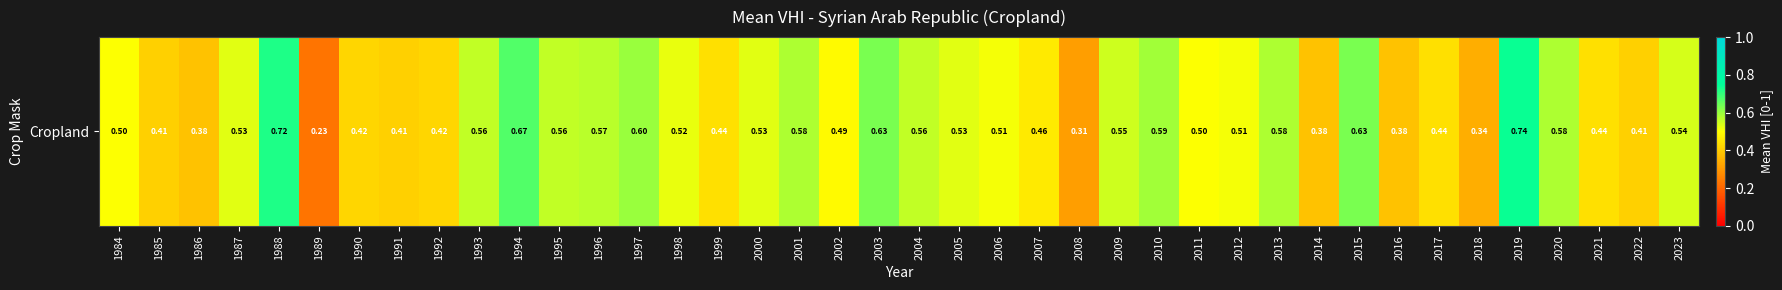

Is it true that the value at 1996 is 0.6?

True